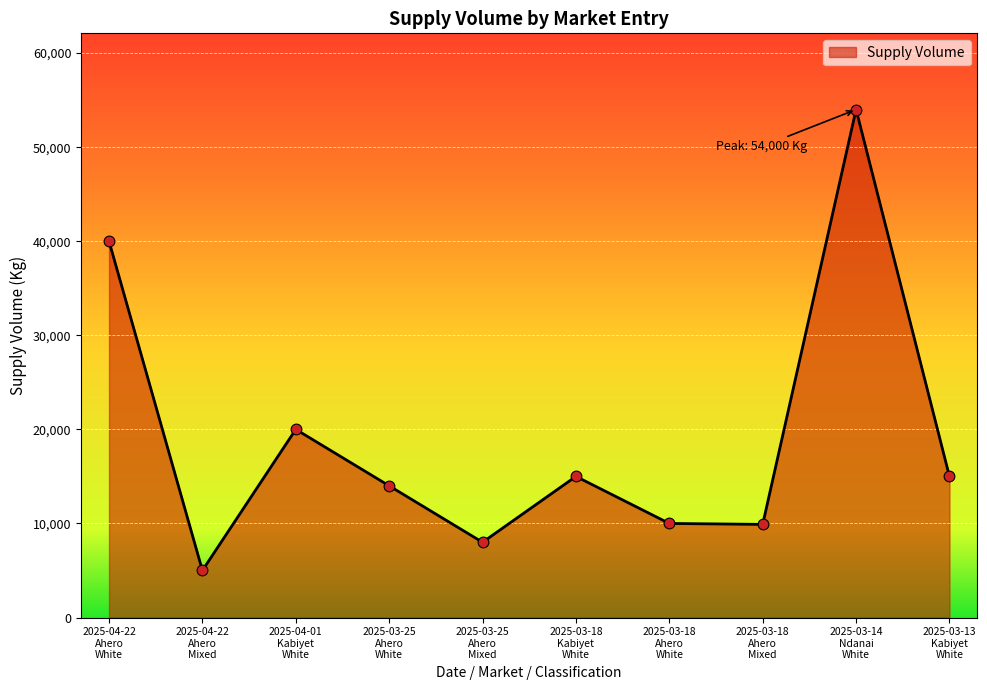

What is the change in value from 2025-03-25
Ahero
Mixed to 2025-03-18
Ahero
White?

+2000